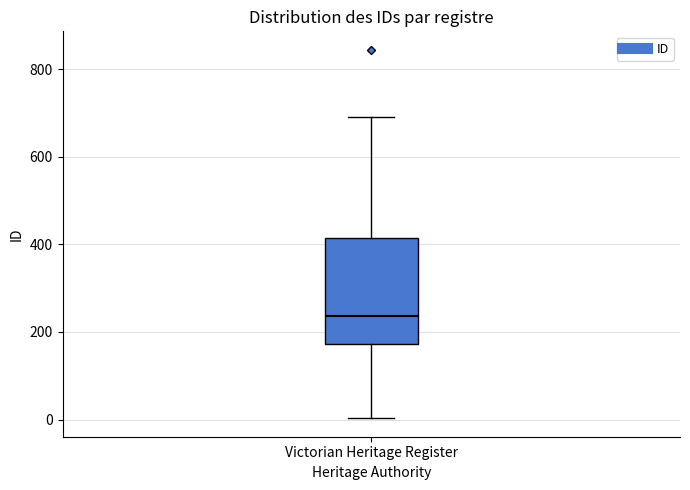

Transcribe this box plot: give where the median line is, the range the box spans, and where the two whiskers end, as read against the y-axis. The values are not printed on the chart, so give them approximately, as read against the axis.

median 240, box 180 to 420, whiskers 0 to 700